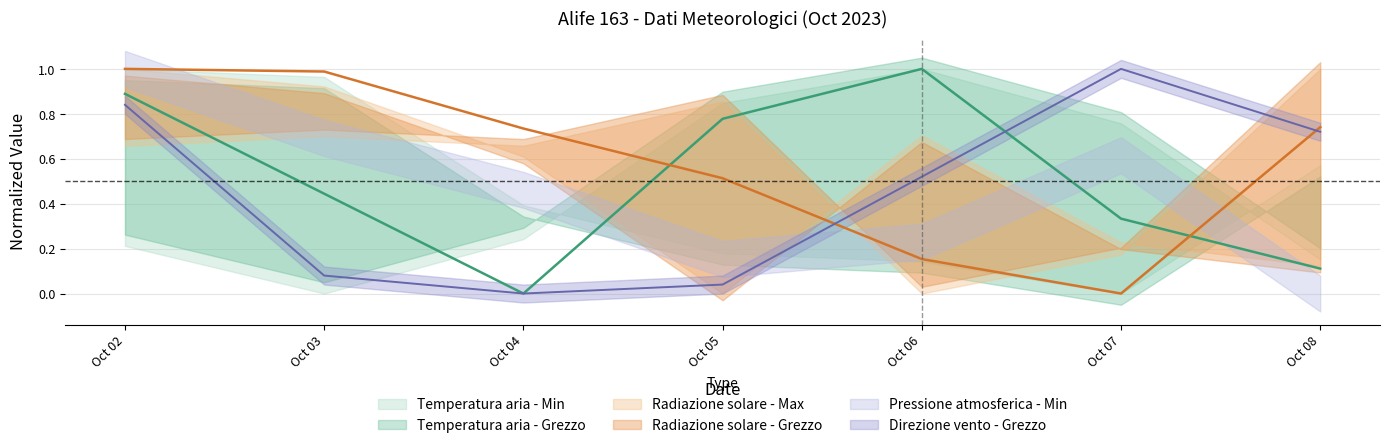

Read the Radiazione solare - Grezzo value at Oct 04.

0.7